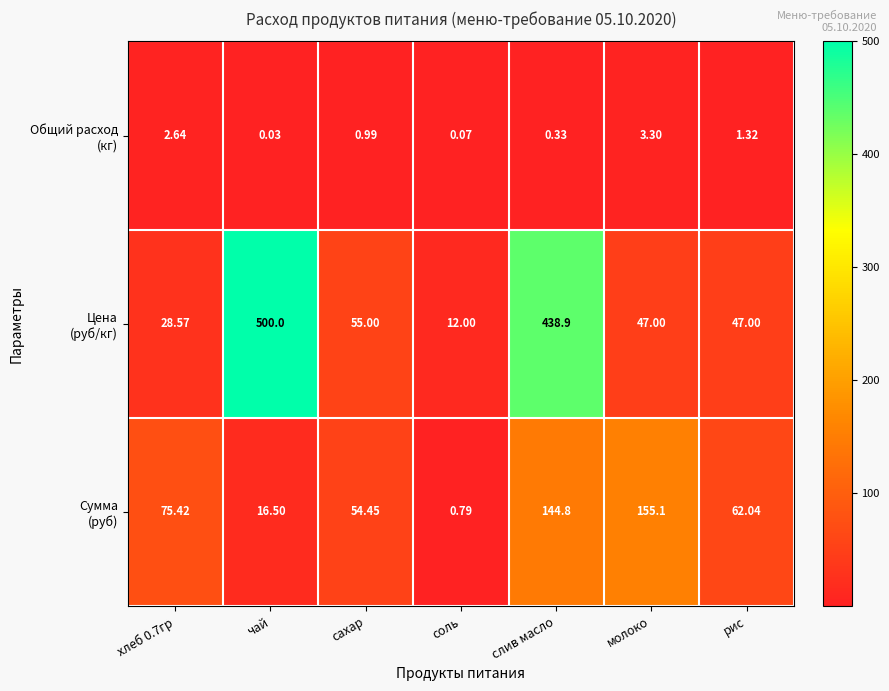

What is the difference between the highest and lowest values at рис?

60.7